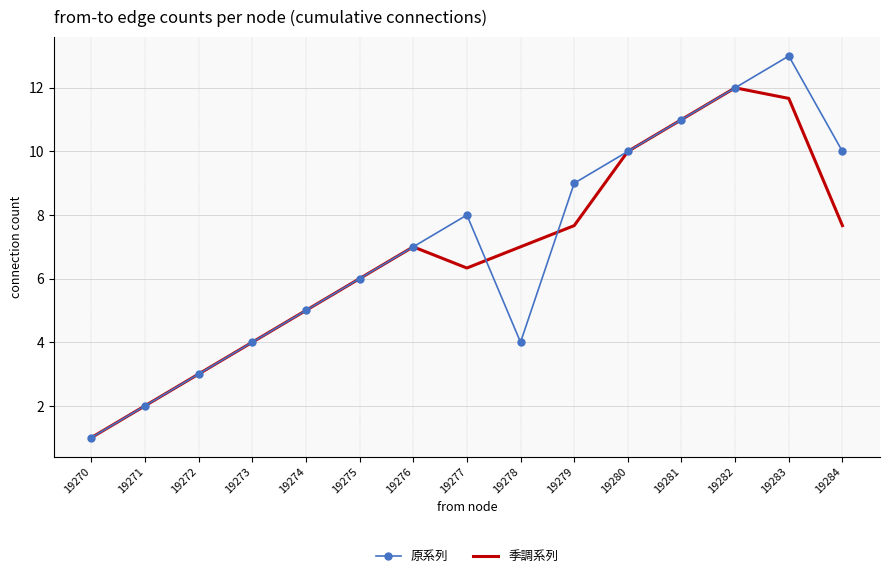

Is the value of 原系列 at 19272 greater than the value of 季調系列 at 19278?

No